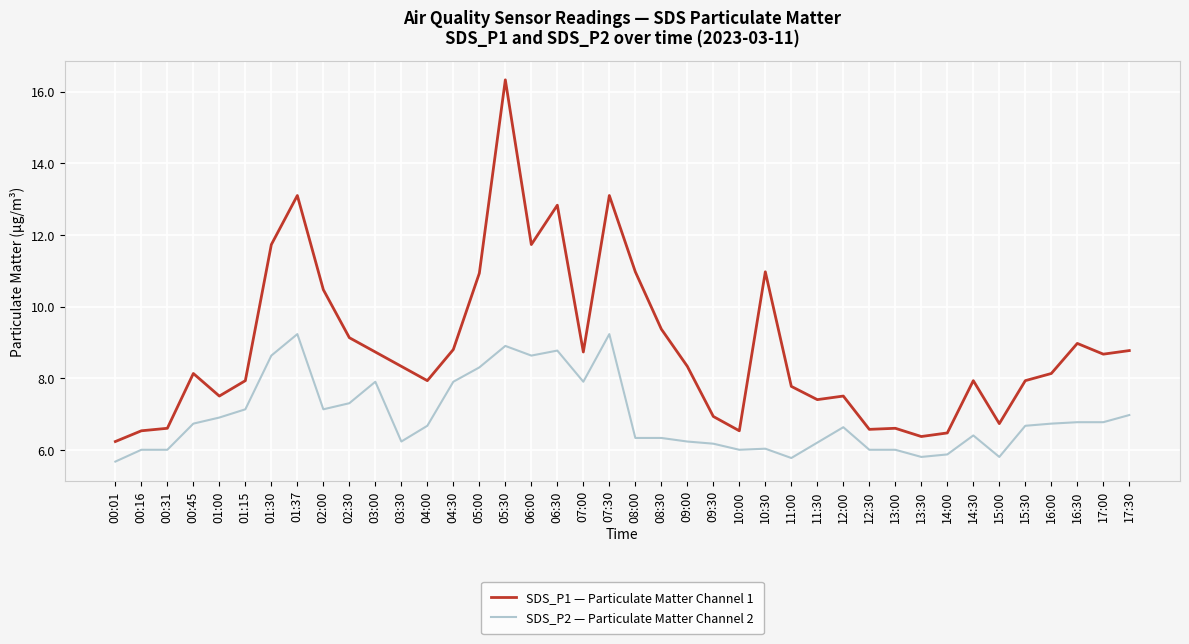

Which series has the widest spread of values?

SDS_P1 — Particulate Matter Channel 1